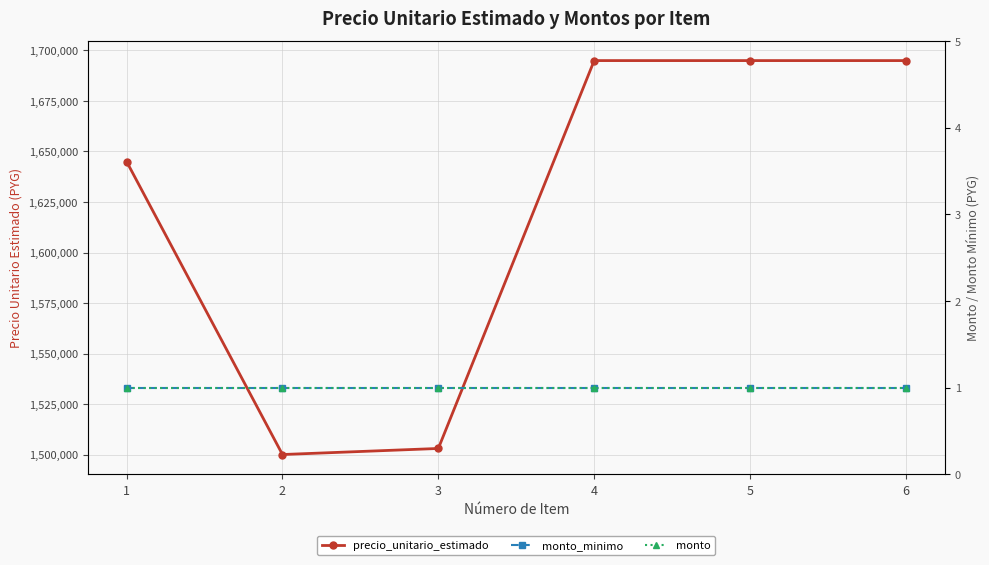

Is the value of precio_unitario_estimado at 2 greater than the value of monto at 3?

Yes